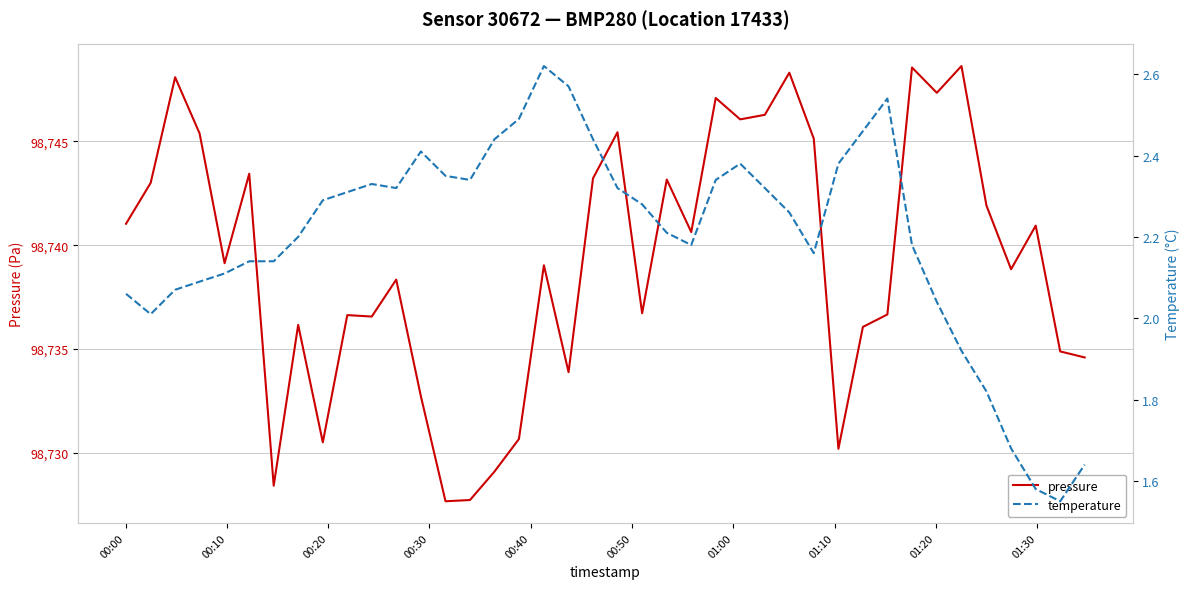

What is the maximum value for pressure?

98748.6